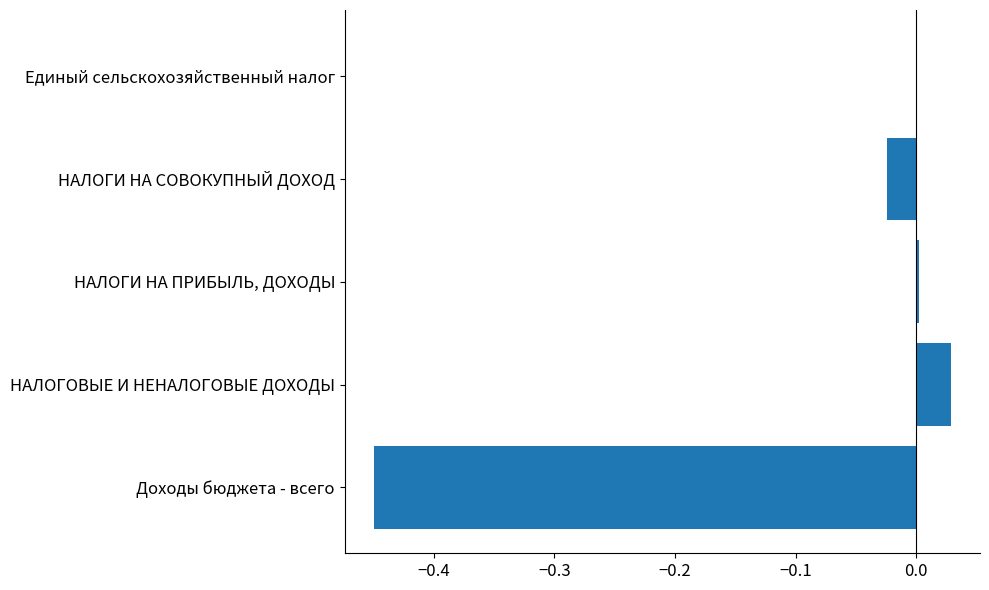

At which category does the chart reach its peak across all series?

НАЛОГОВЫЕ И НЕНАЛОГОВЫЕ ДОХОДЫ